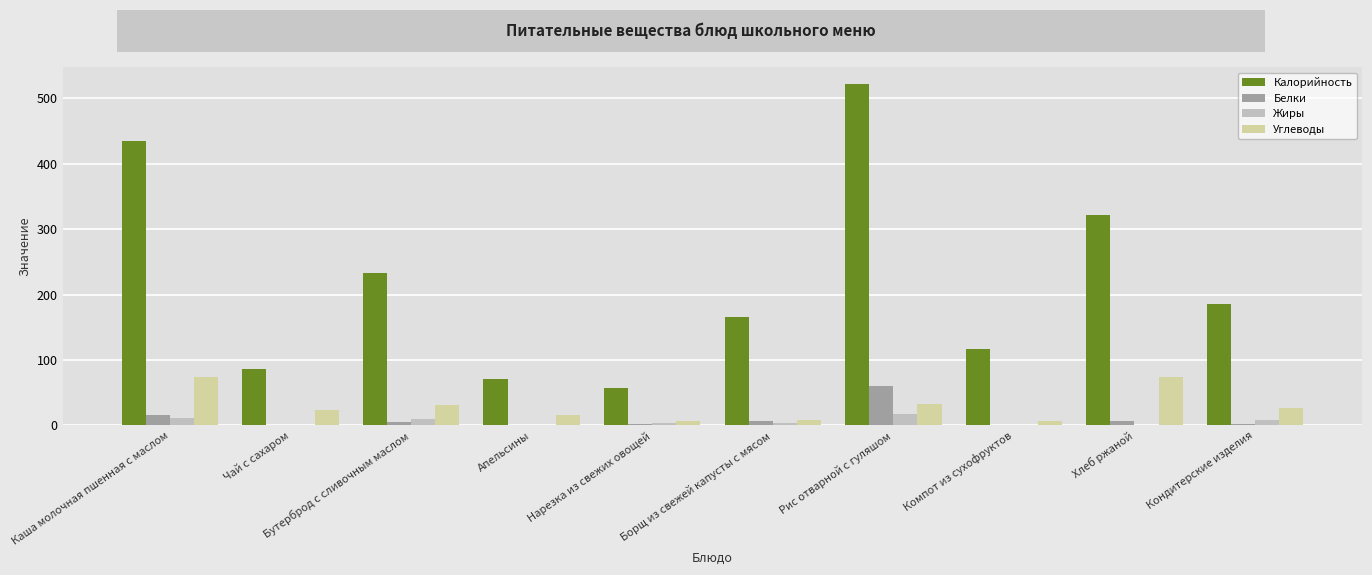

How many data points in Углеводы are above 26?

5